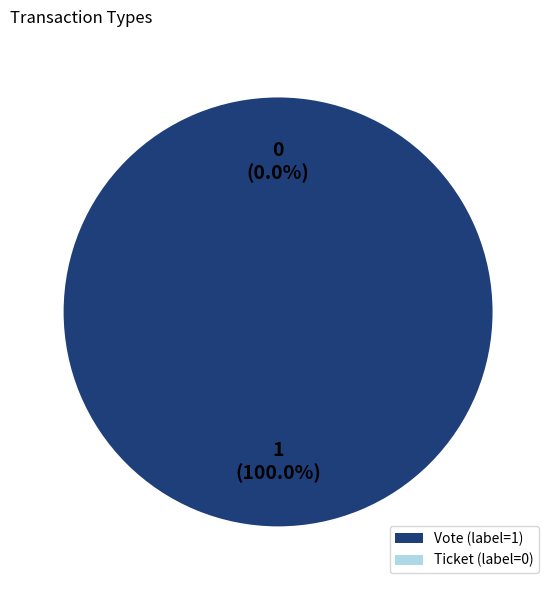

True or false: Ticket accounts for 1% of the total.

False